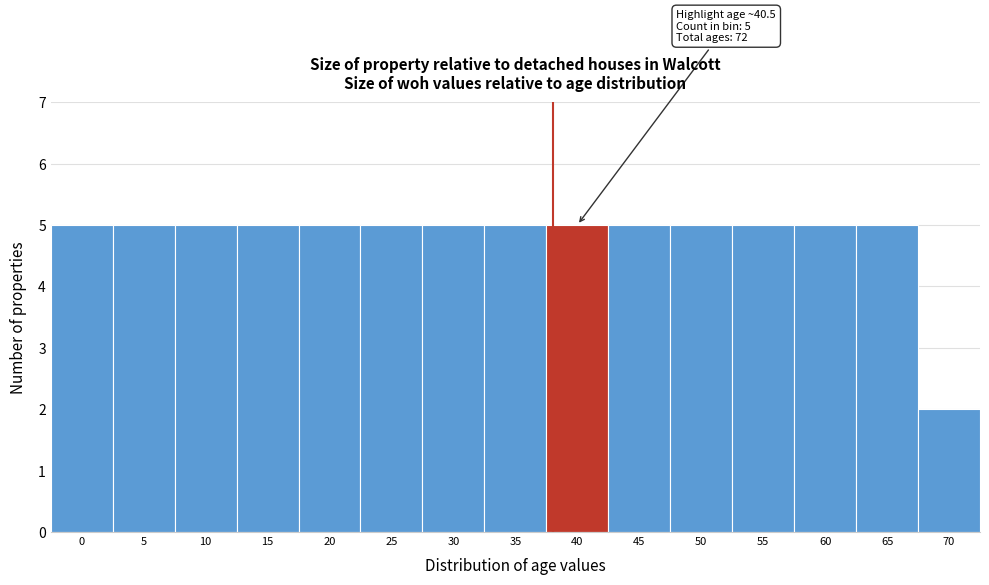

Reading left to right, list all the values displayed in this chart.

0=5	5=5	10=5	15=5	20=5	25=5	30=5	35=5	40=5	45=5	50=5	55=5	60=5	65=5	70=2